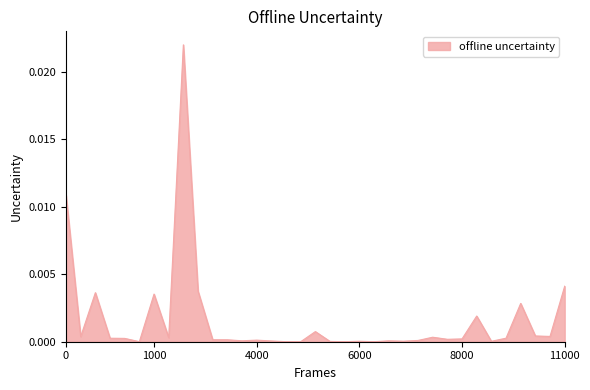

How many lines are shown in the chart?

1